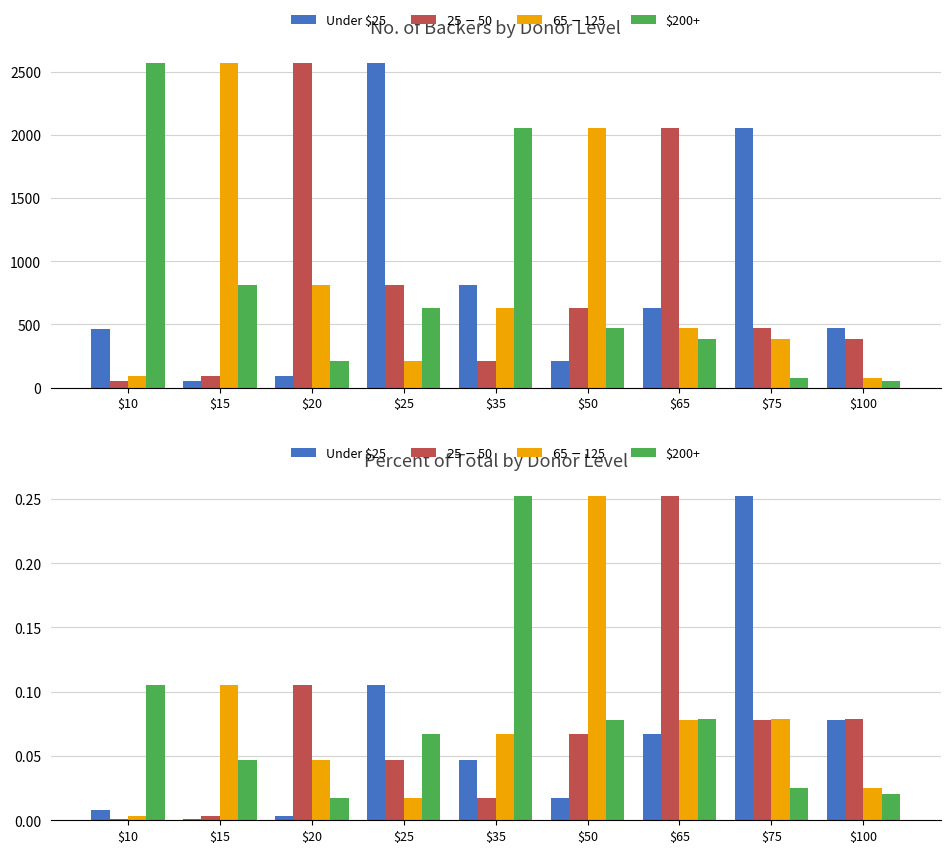

What is the total value across all series at $20?

0.2